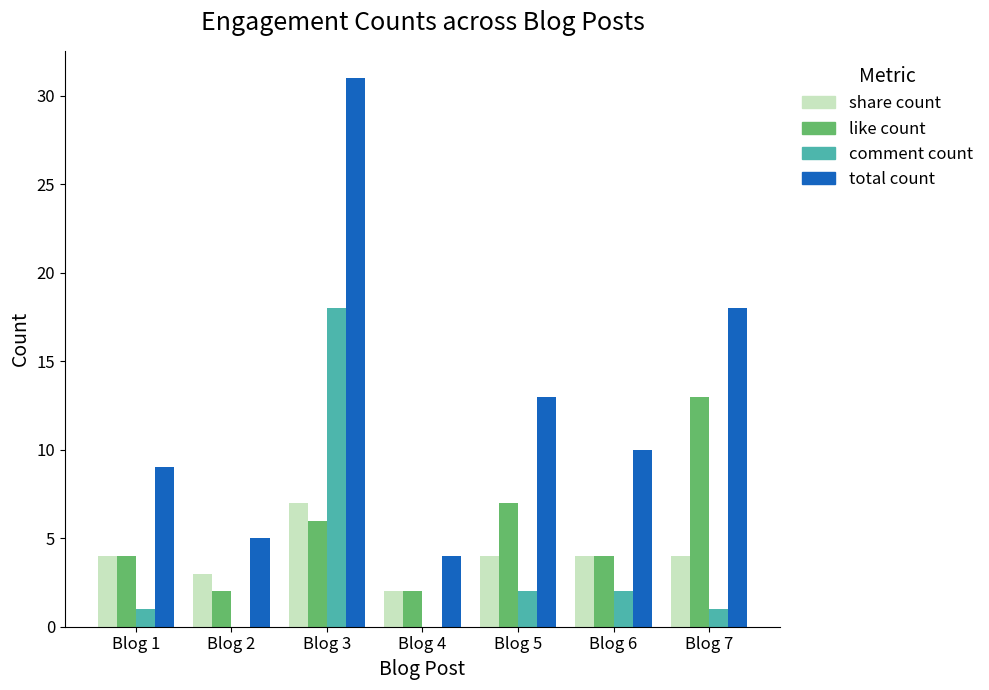

At which category is the sum across all series the highest?

Blog 3